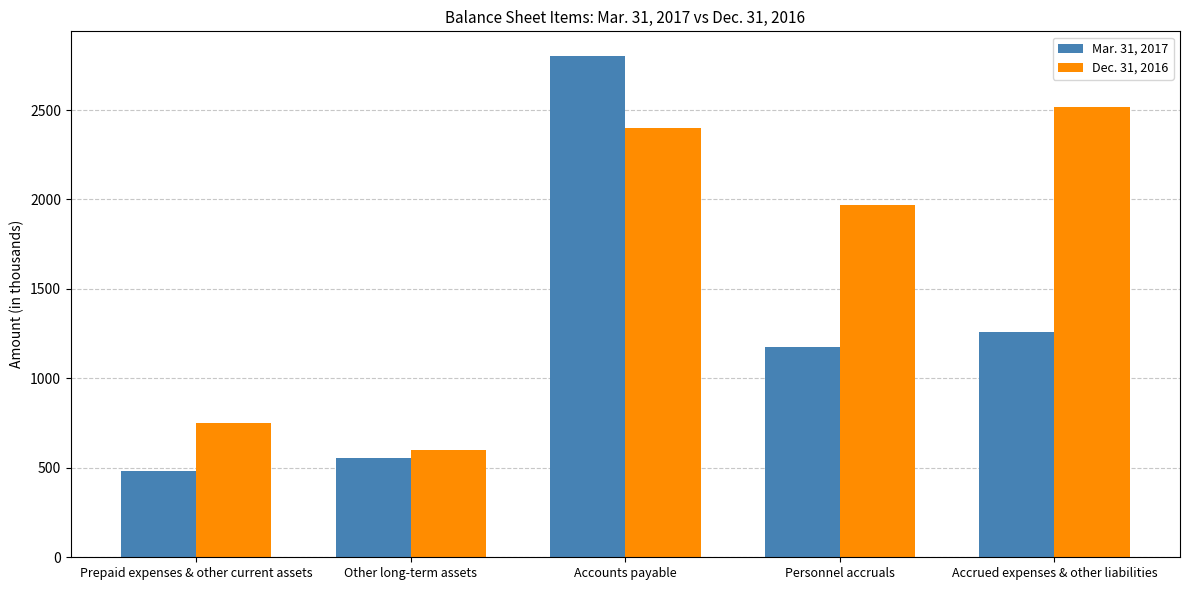

What is the spread (max minus min) of values at Prepaid expenses & other current assets?

270